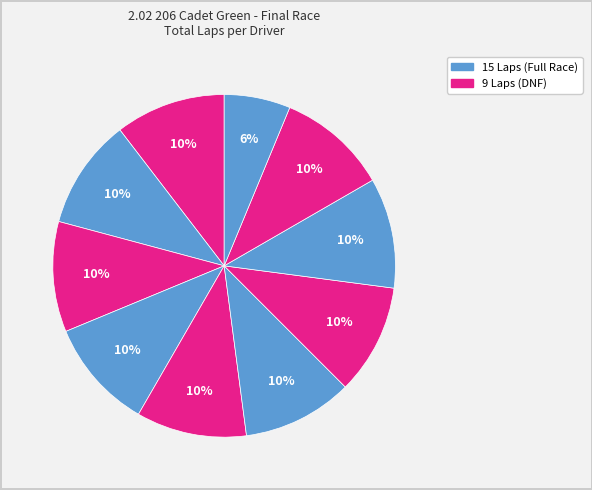

Count the number of slices in the pie.

10